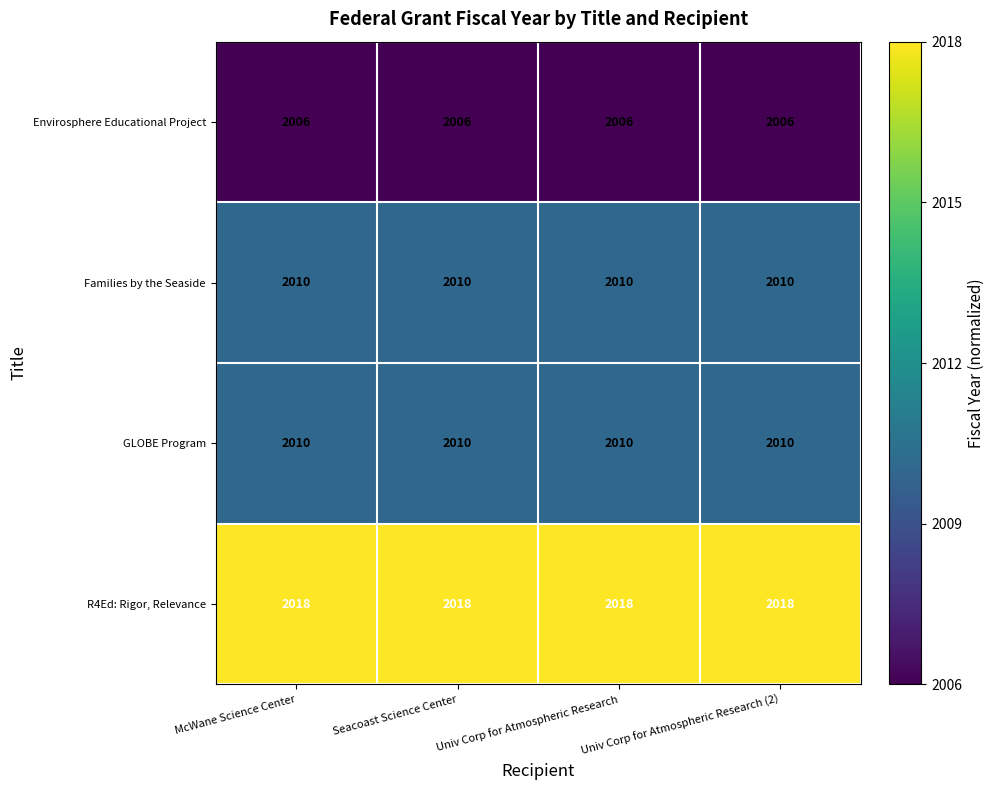

What is the maximum value shown in the chart?

2018